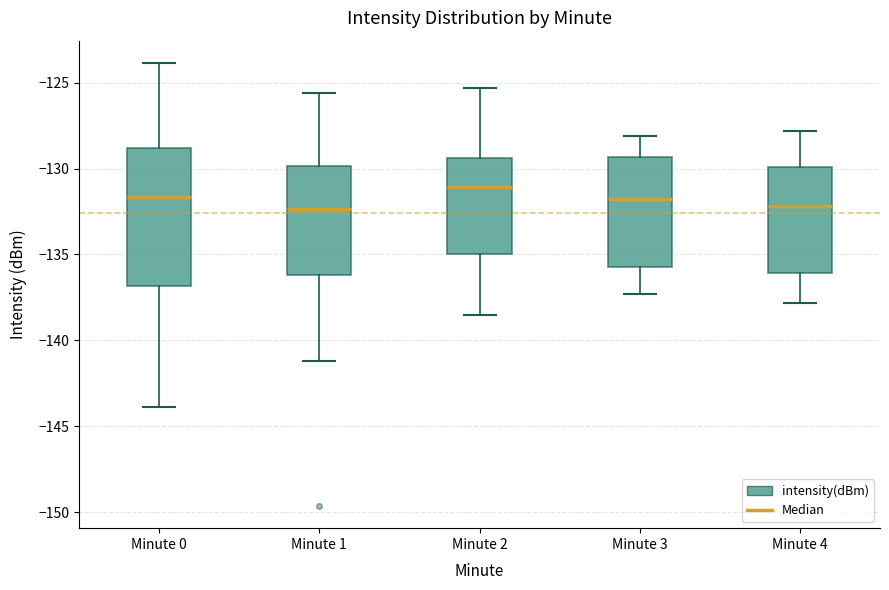

Reading left to right, read every box against the y-axis: the position of its median line, the range the box covers, and the ends of its whiskers. The values are not printed on the chart, so give them approximately, as read against the axis.

Minute 0: median -131.5, box -137.0 to -129.0, whiskers -144.0 to -124.0
Minute 1: median -132.5, box -136.0 to -130.0, whiskers -141.0 to -125.5
Minute 2: median -131.0, box -135.0 to -129.5, whiskers -138.5 to -125.5
Minute 3: median -131.5, box -135.5 to -129.5, whiskers -137.5 to -128.0
Minute 4: median -132.0, box -136.0 to -130.0, whiskers -138.0 to -128.0